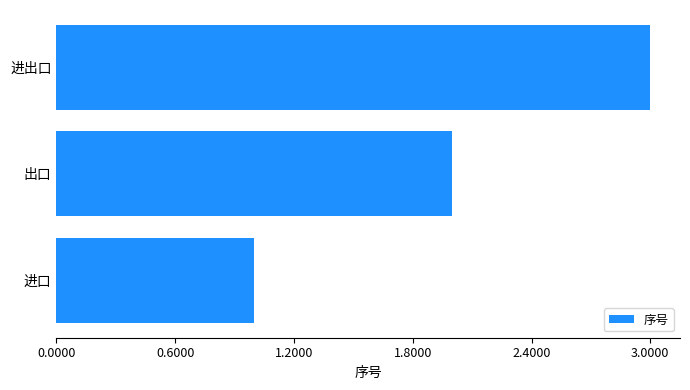

What is the average value?

2